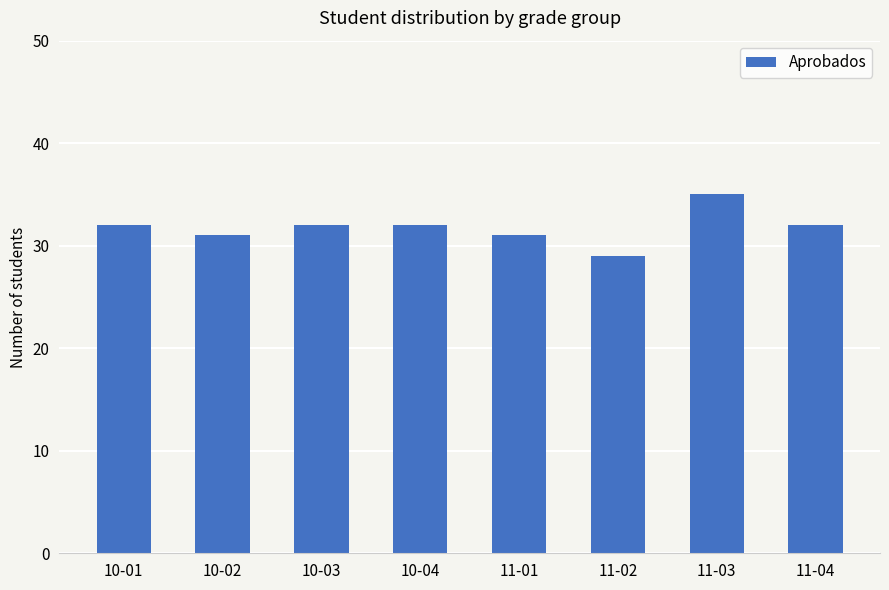

The chart shows a value of 31 at 10-02. True or false?

True